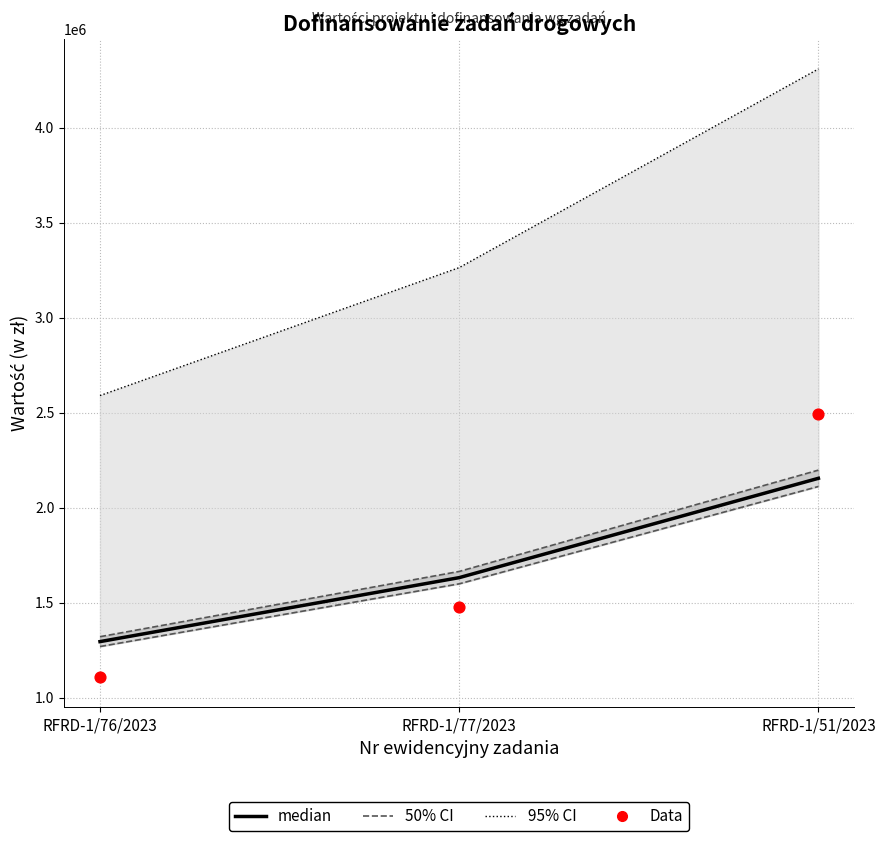

What is the total value across all series at RFRD-1/76/2023?

6314063.2